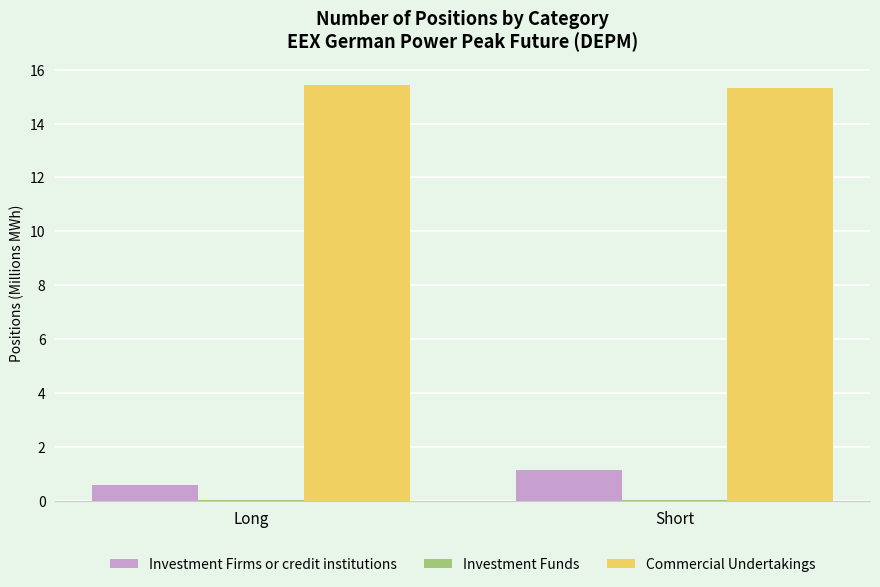

What is the average value of the Commercial Undertakings series?

15.4